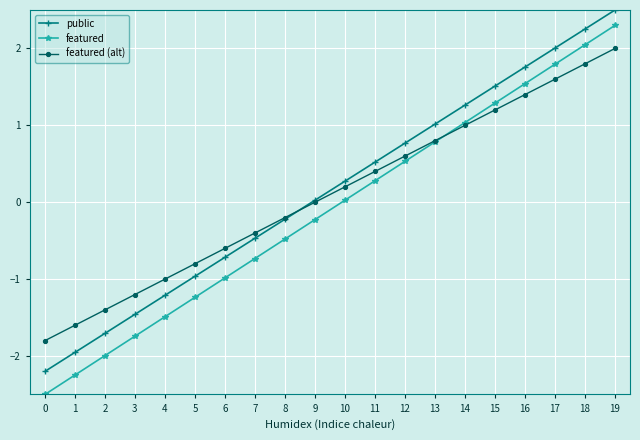

At which label does featured first exceed 0?

10